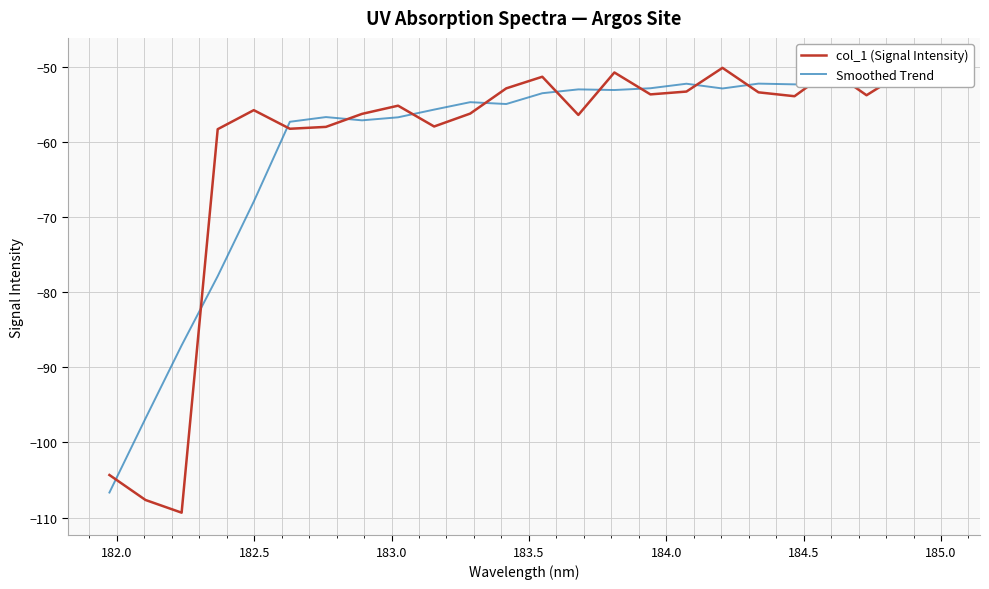

What is the value of the col_1 (Signal Intensity) point at the 6th from the left?

-58.3